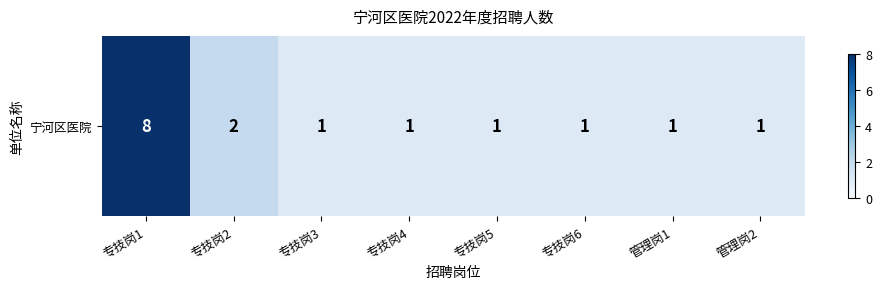

What is the difference between the maximum and minimum values?

7